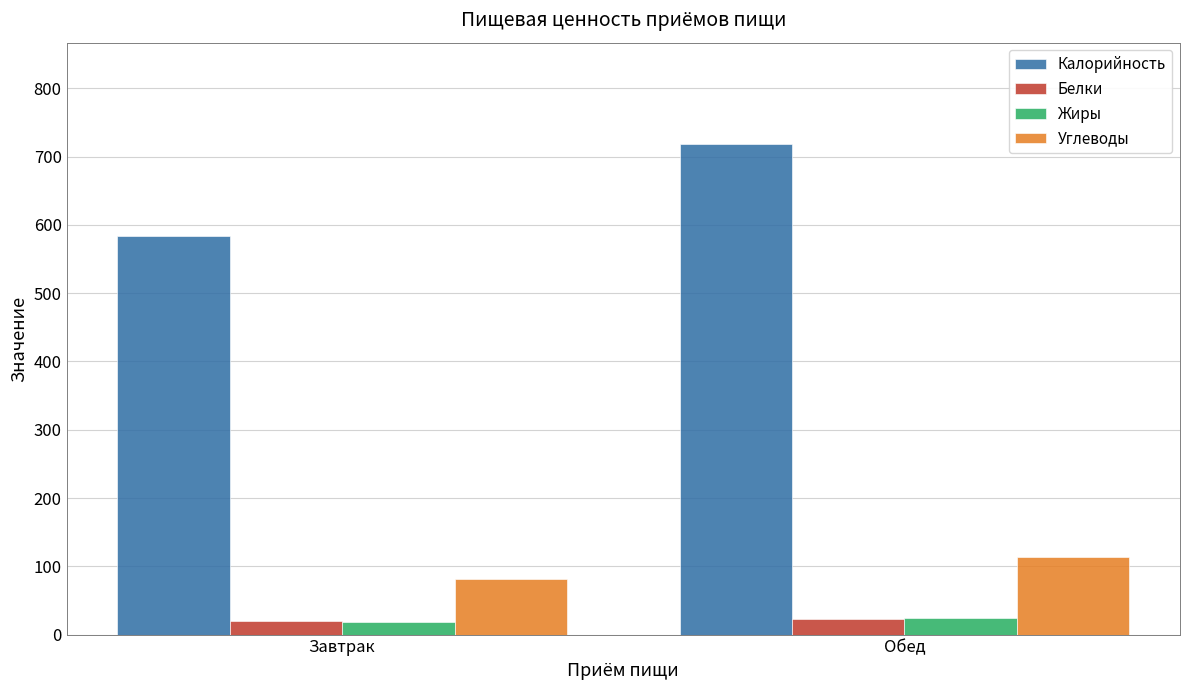

How many data points in Жиры are above 24?

1